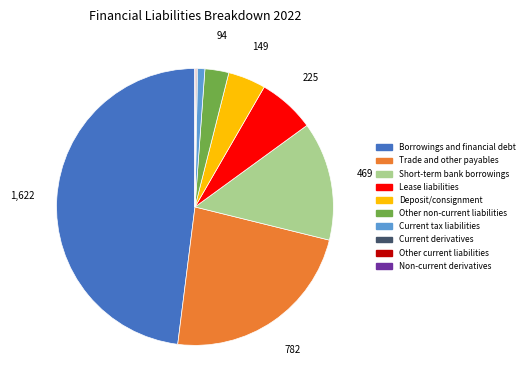

What is the ratio of the value at Current tax liabilities to the value at Other non-current liabilities?

0.3